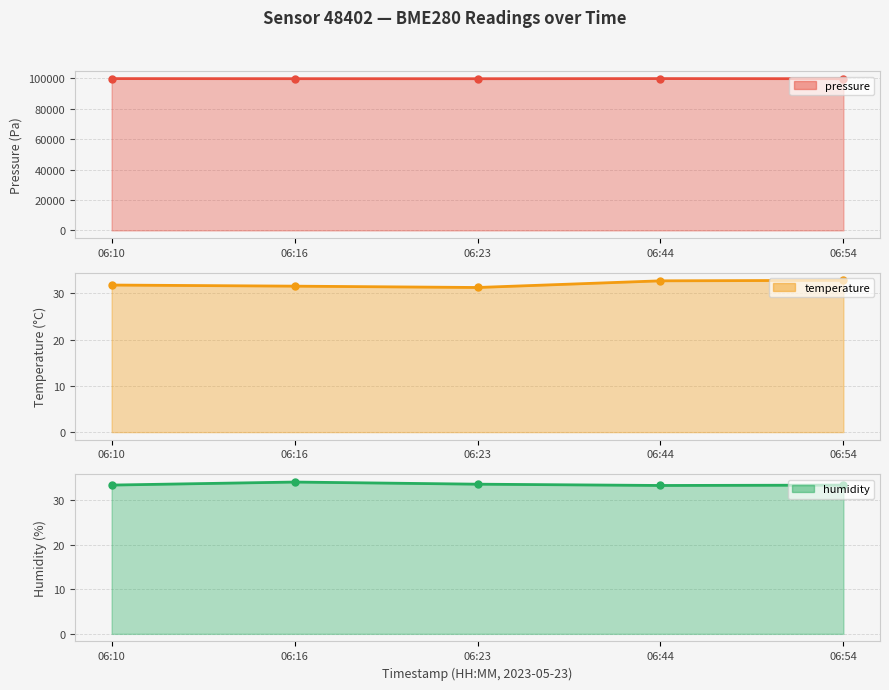

How many lines are shown in the chart?

3